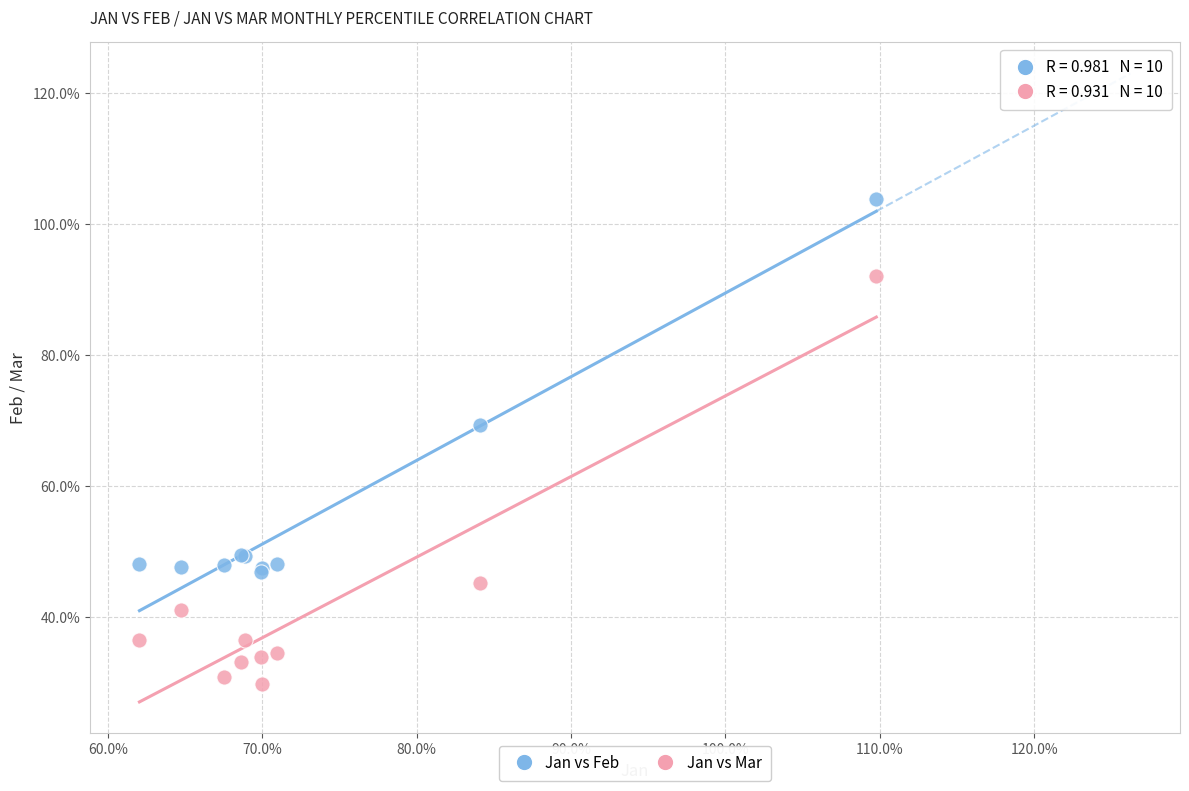

What are all the series names shown in the legend?

Jan vs Feb, Jan vs Mar